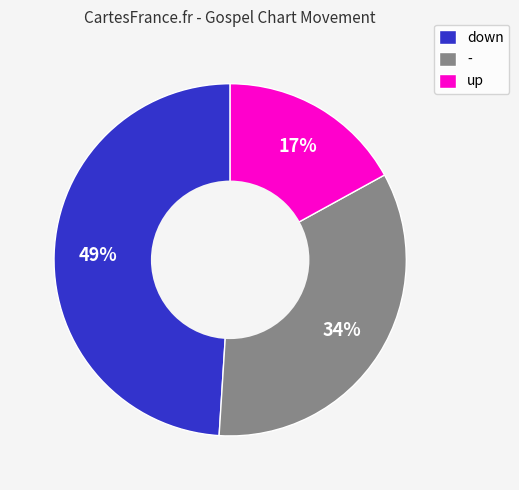

To the nearest percent, what is the combined percentage of - and down?

83%